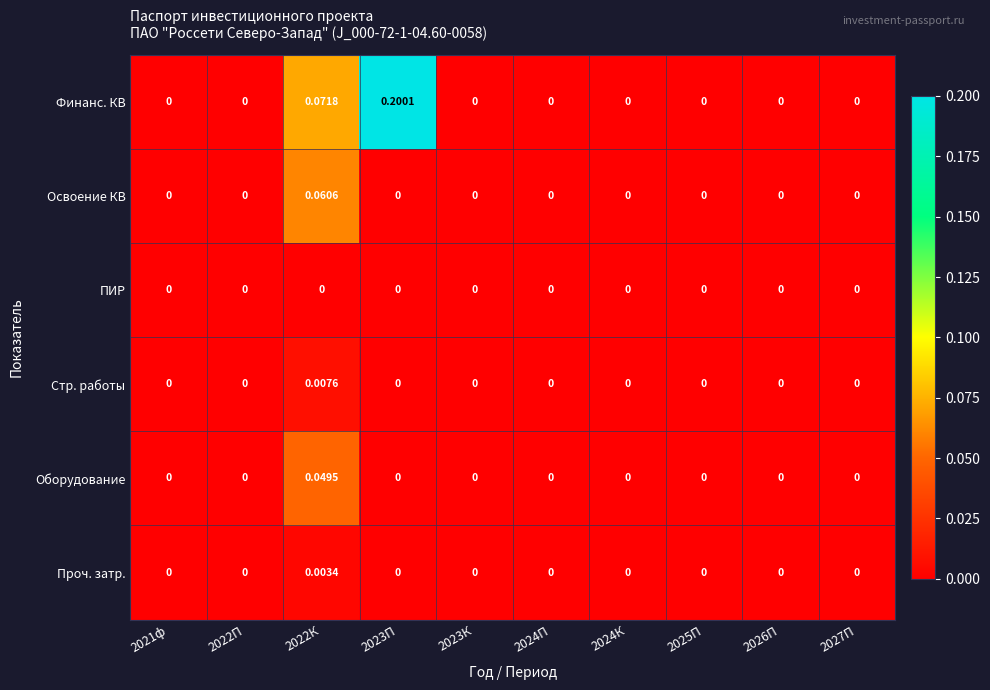

Count the number of categories in the chart.

10